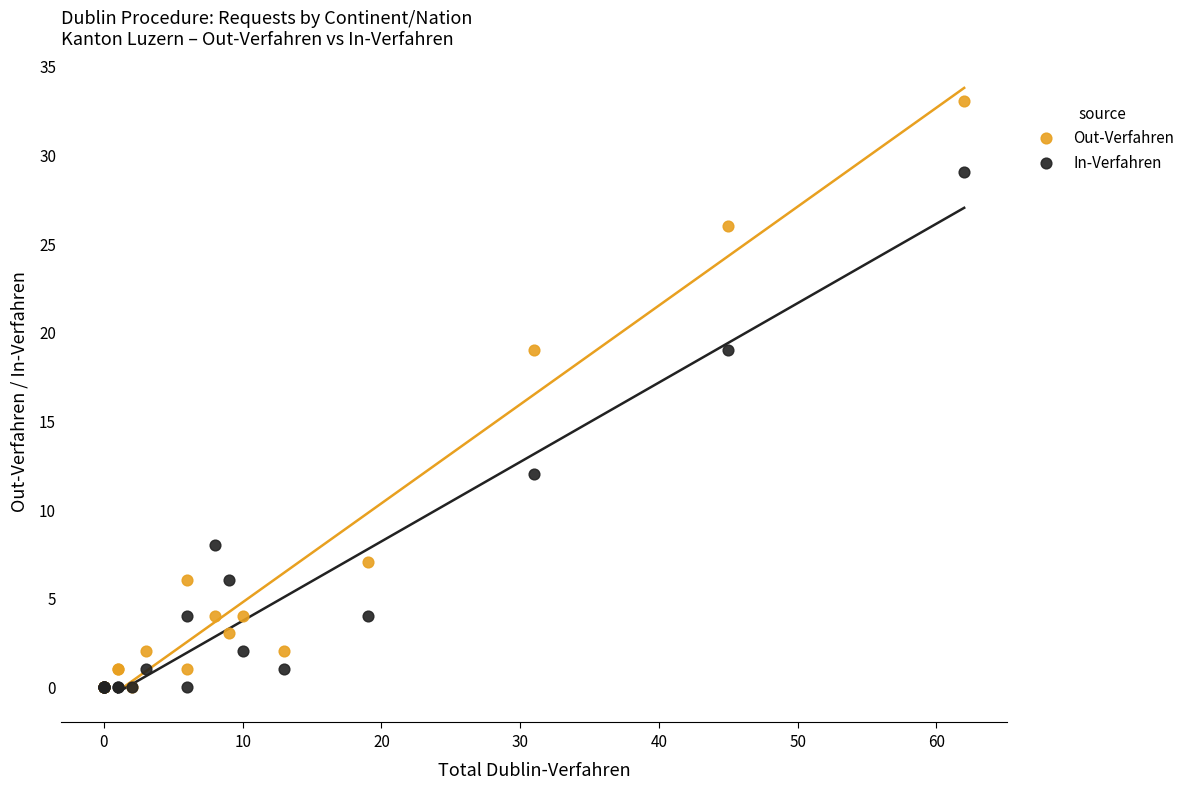

In the In-Verfahren series, what Y value is closest to 14?

12